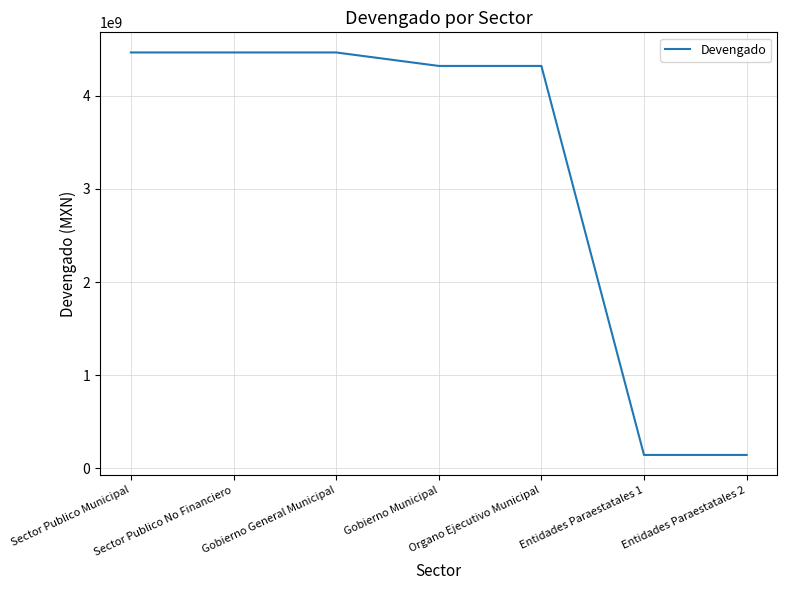

Reading left to right, list all the values displayed in this chart.

4463817632.3	4463817632.3	4463817632.3	4319194560.4	4319194560.4	144623071.9	144623071.9